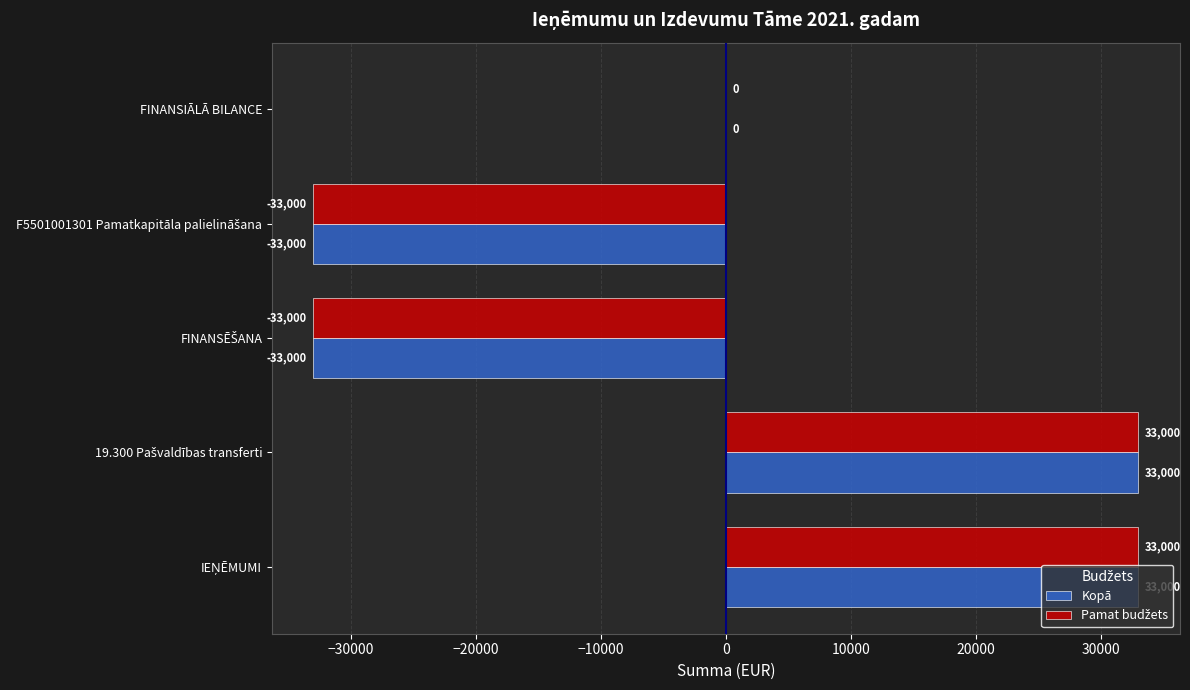

How many data points does each series have?

5